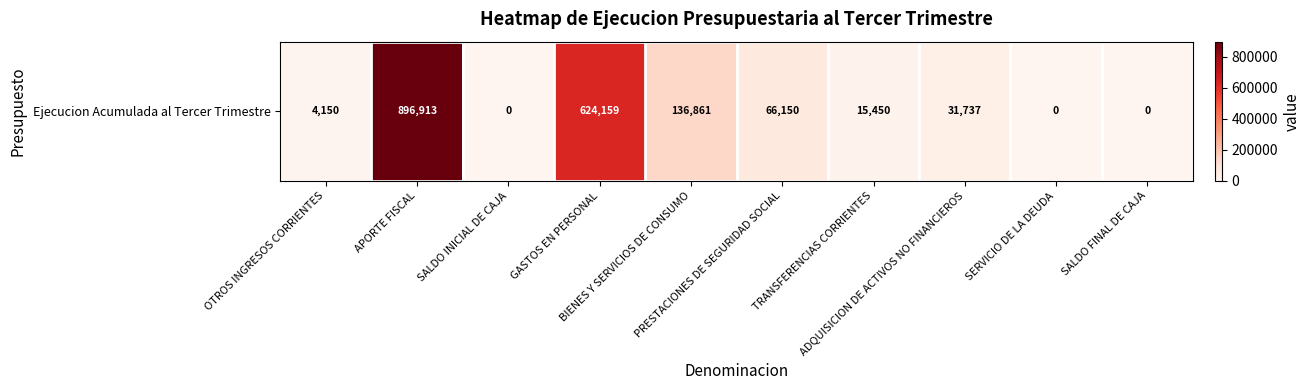

Rank the categories by value from lowest to highest.

SALDO INICIAL DE CAJA, SERVICIO DE LA DEUDA, SALDO FINAL DE CAJA, OTROS INGRESOS CORRIENTES, TRANSFERENCIAS CORRIENTES, ADQUISICION DE ACTIVOS NO FINANCIEROS, PRESTACIONES DE SEGURIDAD SOCIAL, BIENES Y SERVICIOS DE CONSUMO, GASTOS EN PERSONAL, APORTE FISCAL